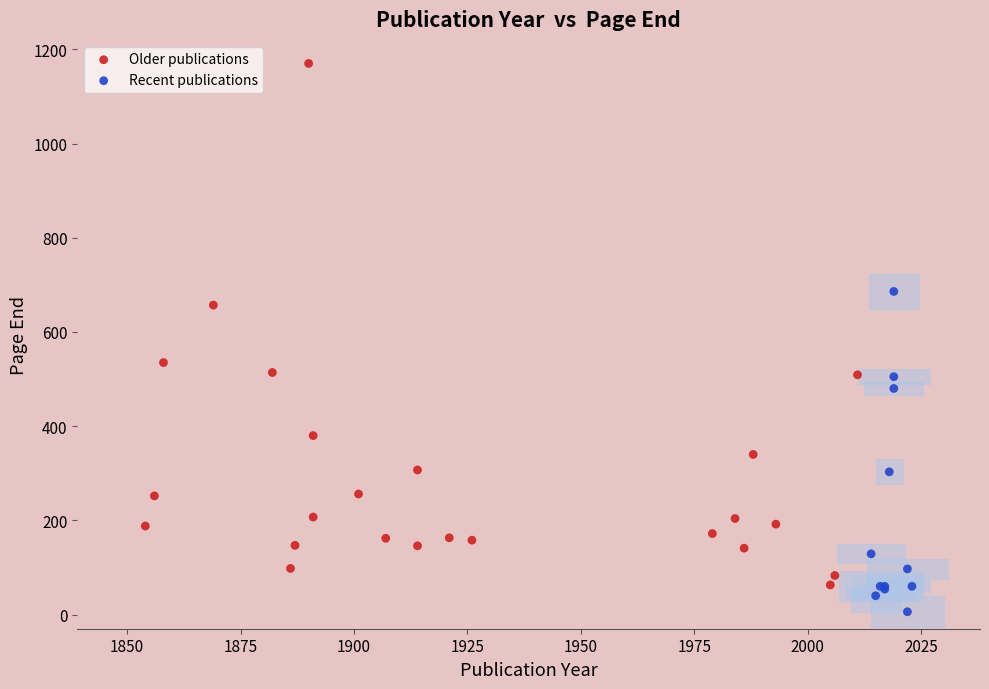

What are all the series names shown in the legend?

Older publications, Recent publications